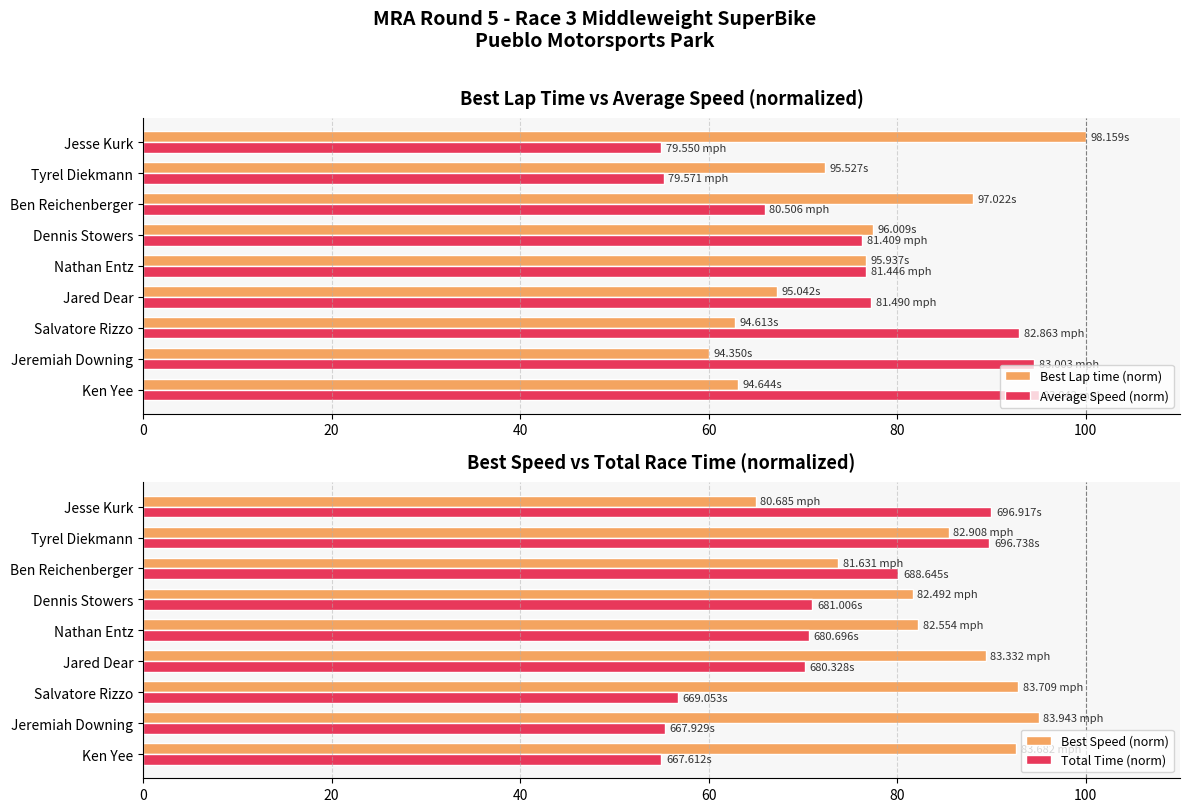

How many bars are there in total?

36